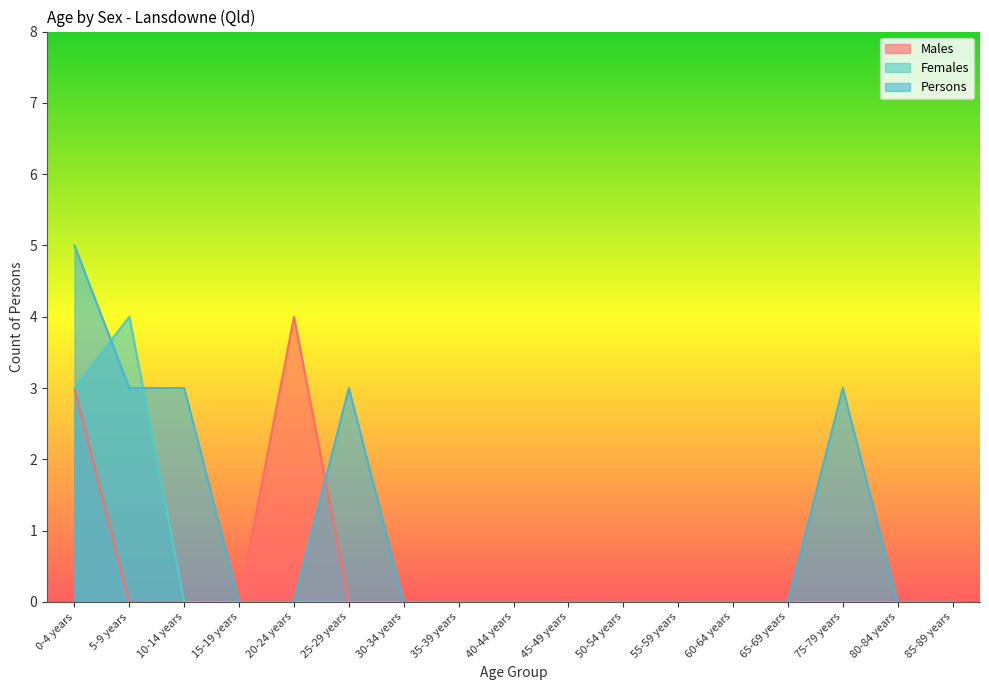

What is the sum of all Females values?

7